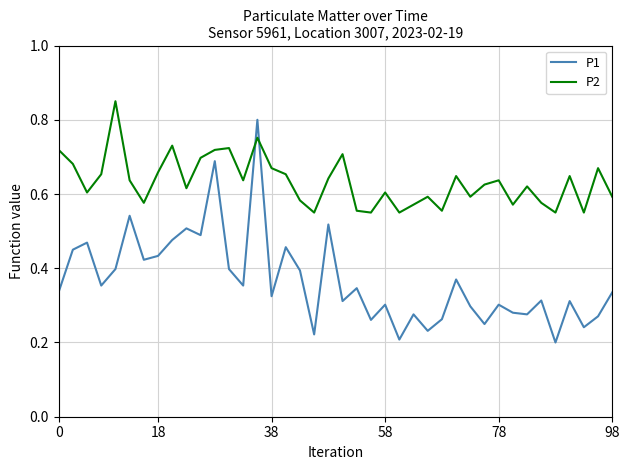

Rank the series by their average value, from highest to lowest.

P2, P1